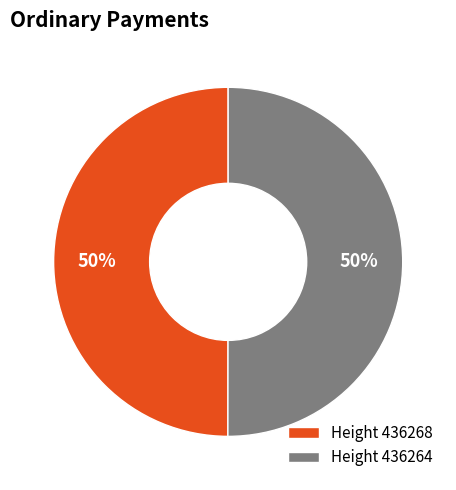

Is the sum of Height 436268 and Height 436264 greater than half?

Yes